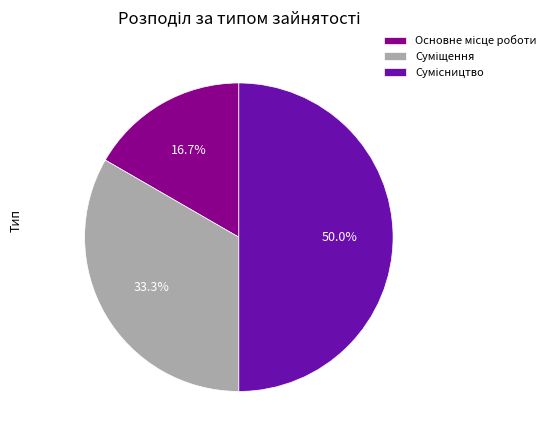

What is the change in value from Основне місце роботи to Сумісництво?

+2